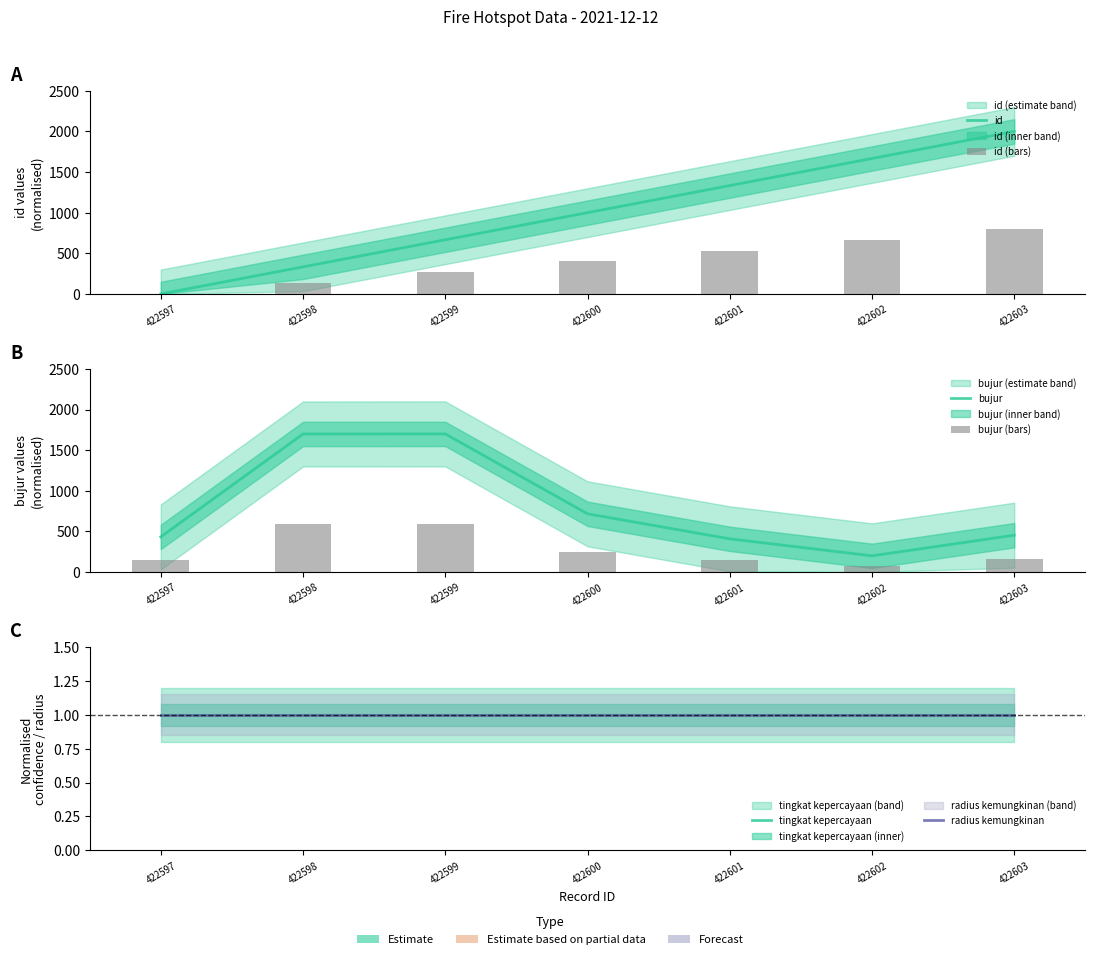

What is the difference between the second highest and minimum values in the id (bars) series?

666.7